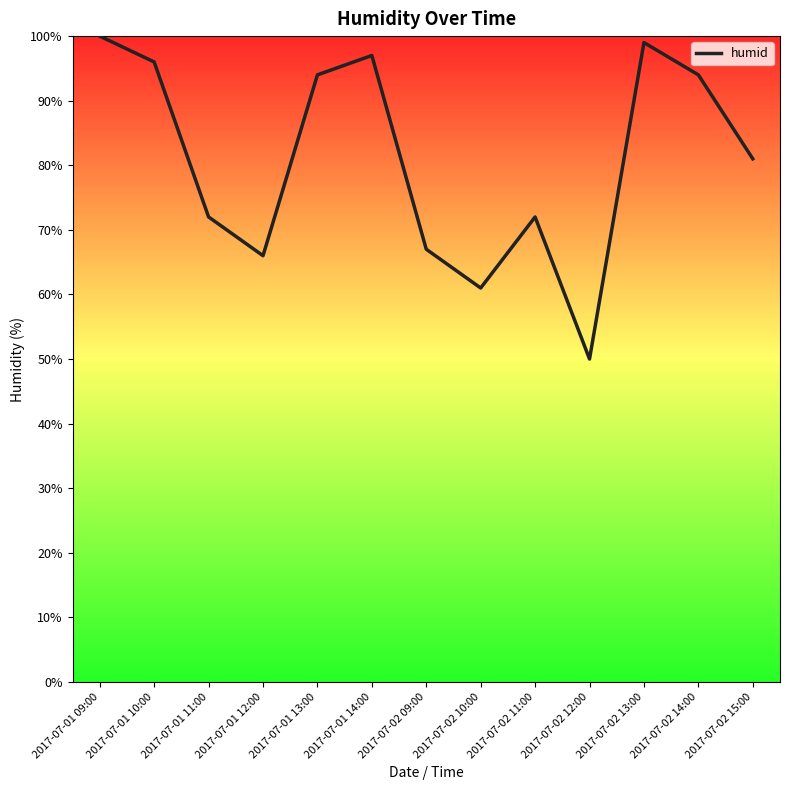

The chart shows a value of 22 at 2017-07-02 11:00. True or false?

False